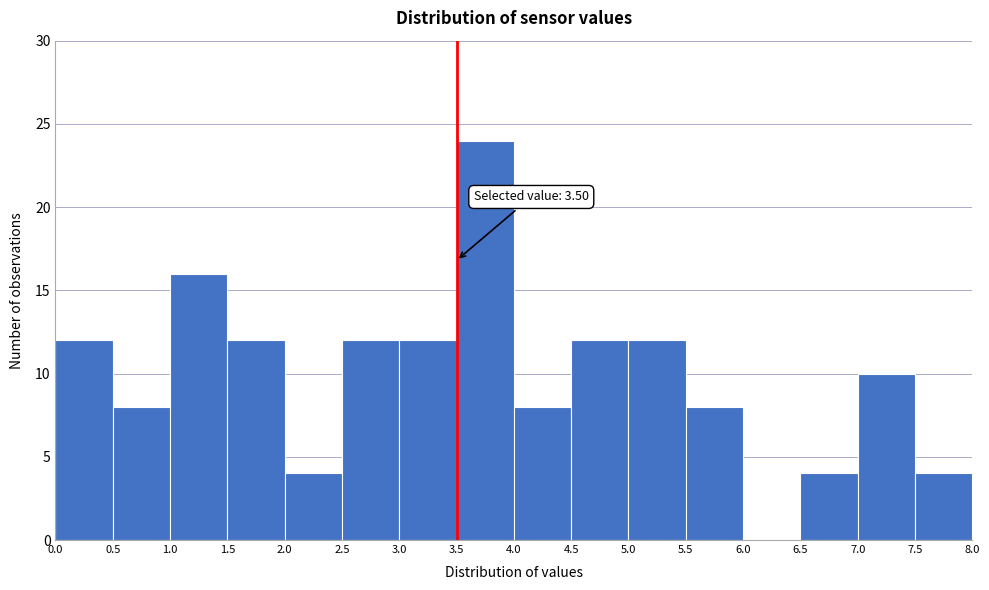

Which range on the x-axis has the tallest bar?

3.5 to 4.0